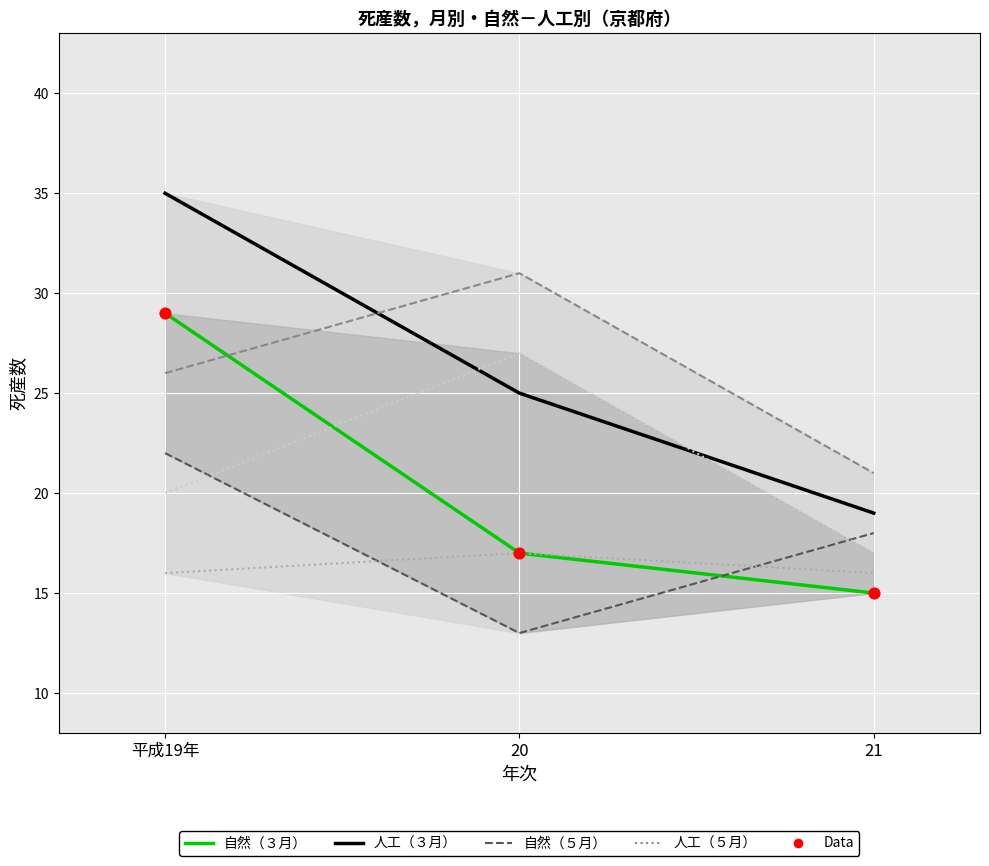

Which series contains the highest Y value?

人工（３月）